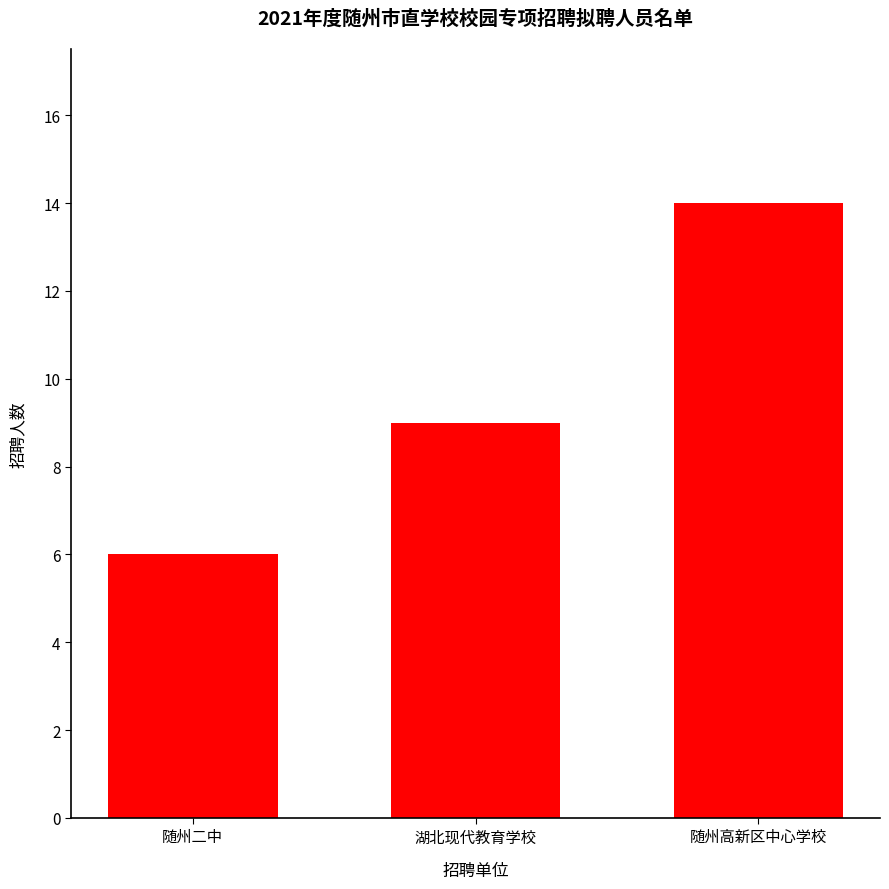

Reading right to left, extract all data points from this chart.

14	9	6